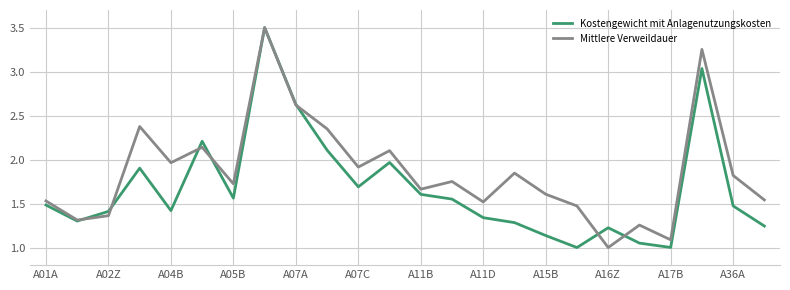

List the series in order of their overall mean, highest first.

Mittlere Verweildauer, Kostengewicht mit Anlagenutzungskosten